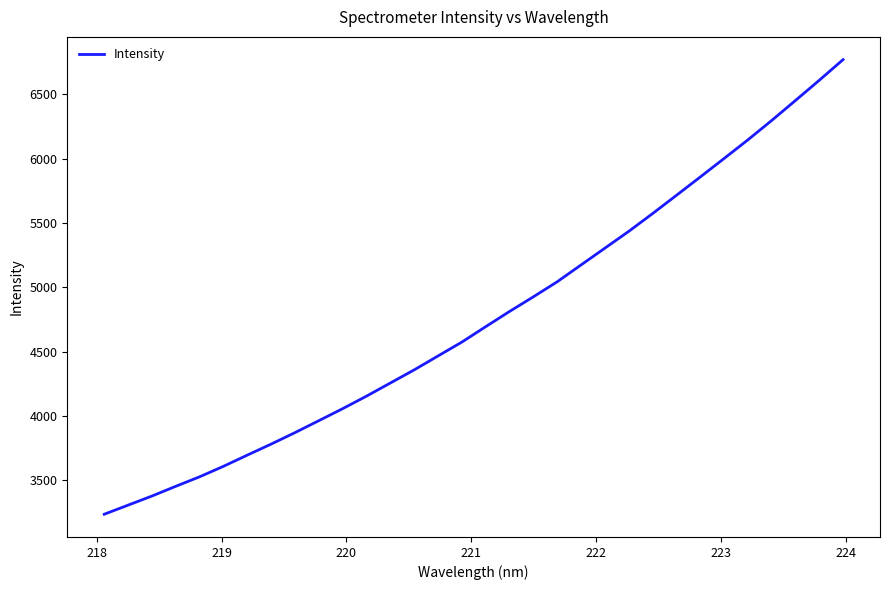

What is the average value?

4765.4